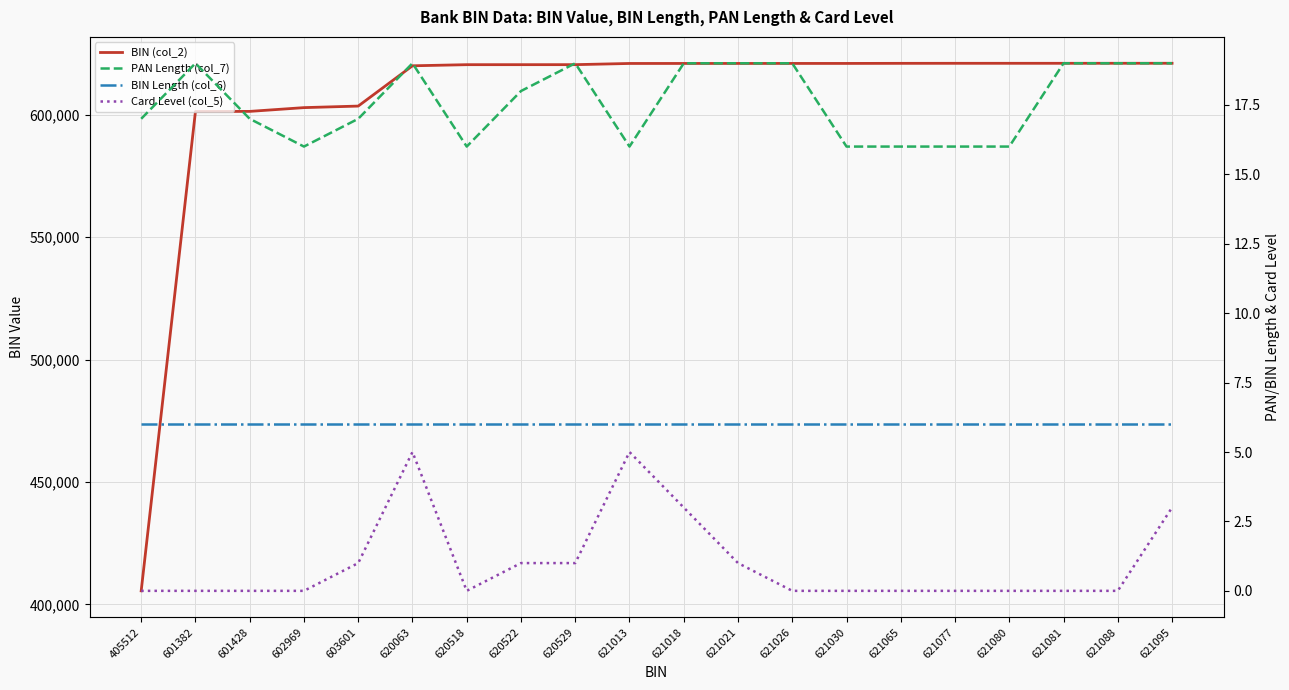

What is the sum of the BIN (col_2) values at 621081 and 602969?

1224050